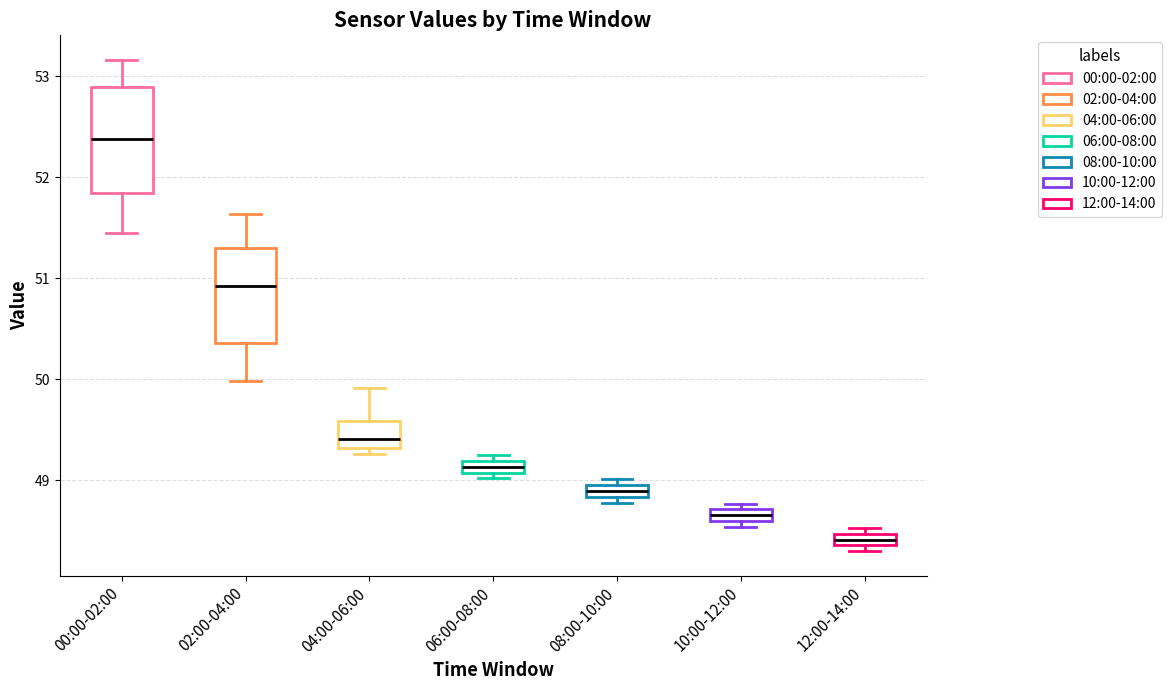

Which box has the highest median line?

00:00-02:00